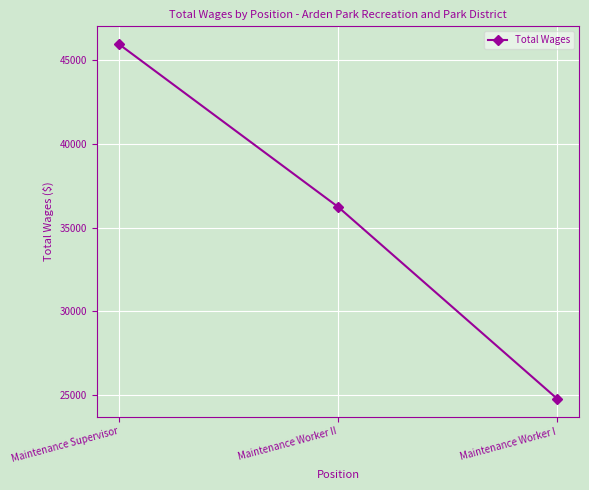

What is the sum of the values at Maintenance Supervisor and Maintenance Worker I?

70740